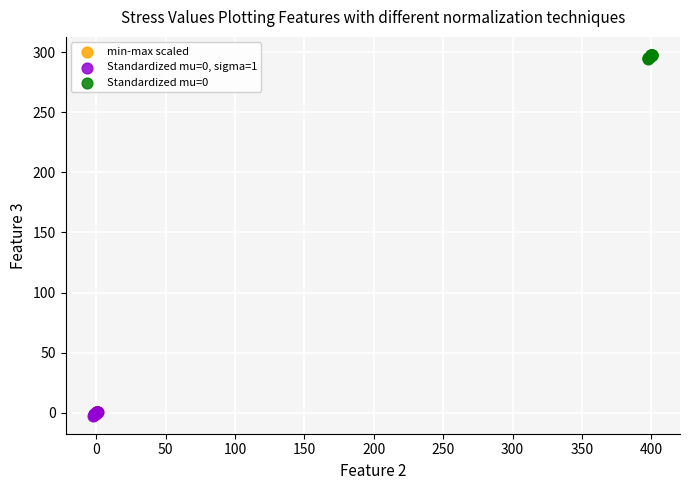

Which series contains the highest Y value?

Standardized mu=0